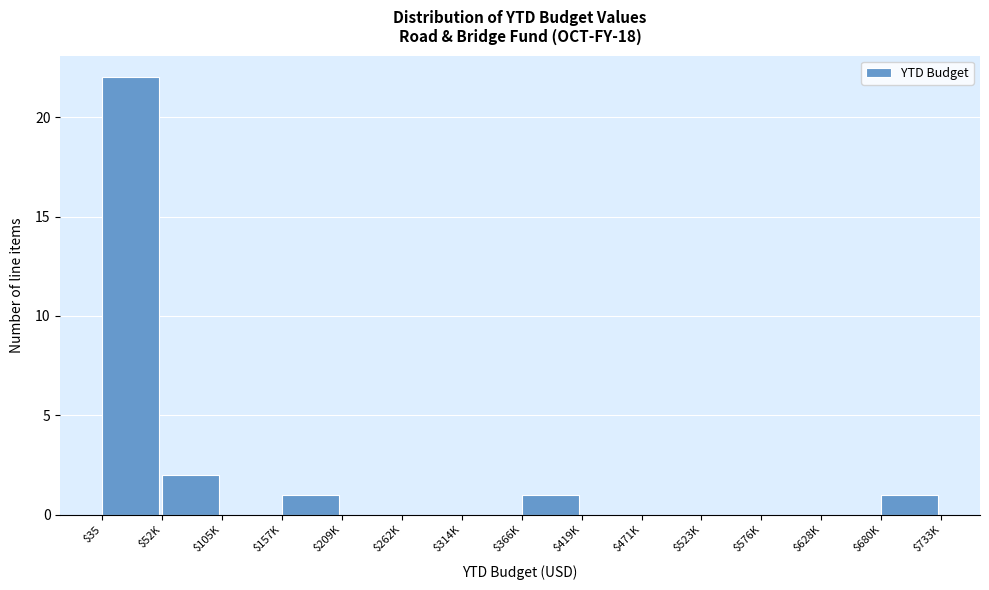

What is the maximum value shown in the chart?

22